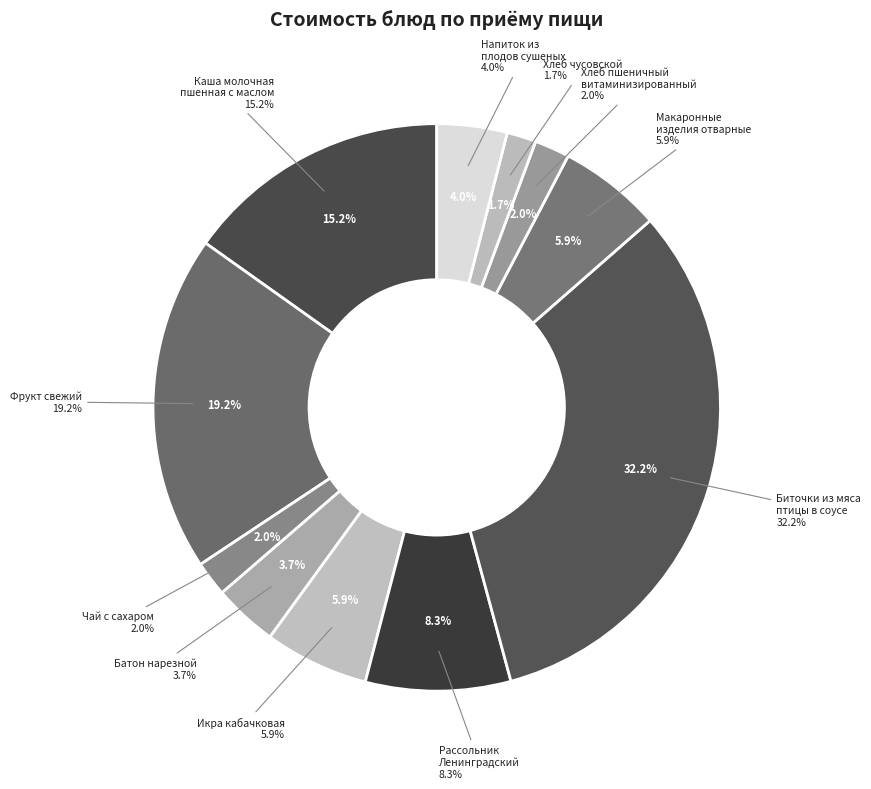

Rank the categories by value from highest to lowest.

Биточки из мяса
птицы в соусе, Фрукт свежий, Каша молочная
пшенная с маслом, Рассольник
Ленинградский, Икра кабачковая, Макаронные
изделия отварные, Напиток из
плодов сушеных, Батон нарезной, Чай с сахаром, Хлеб пшеничный
витаминизированный, Хлеб чусовской